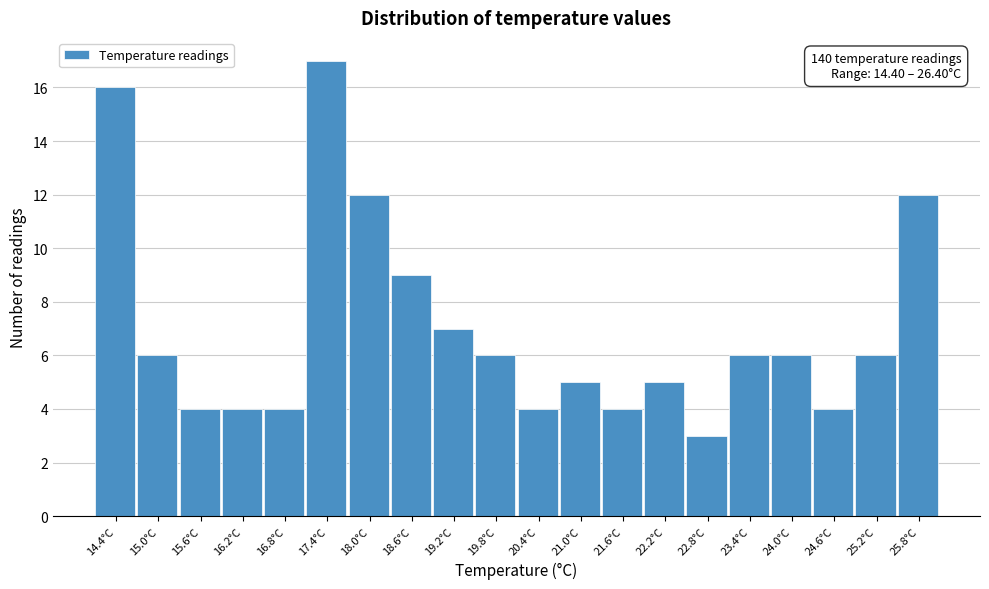

Reading right to left, what are all the values shown in this chart?

12	6	4	6	6	3	5	4	5	4	6	7	9	12	17	4	4	4	6	16